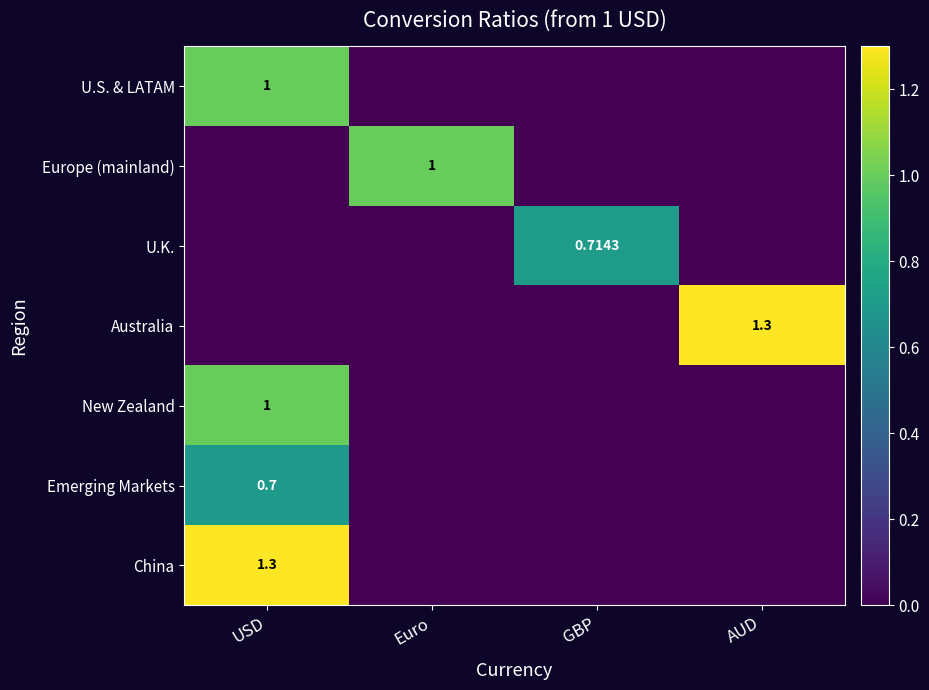

What is the spread (max minus min) of values at Euro?

1.0